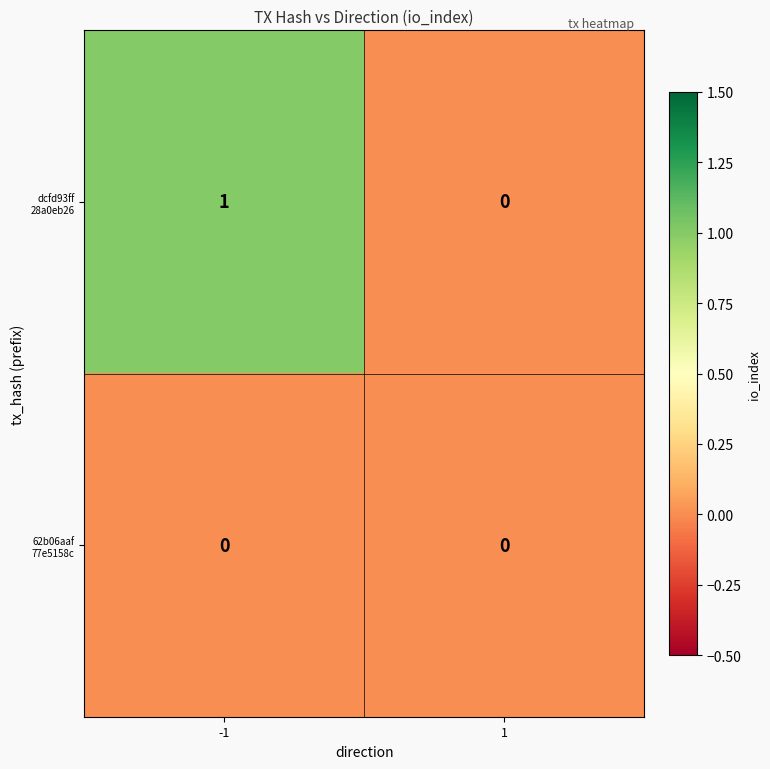

How many categories are shown in the chart?

2